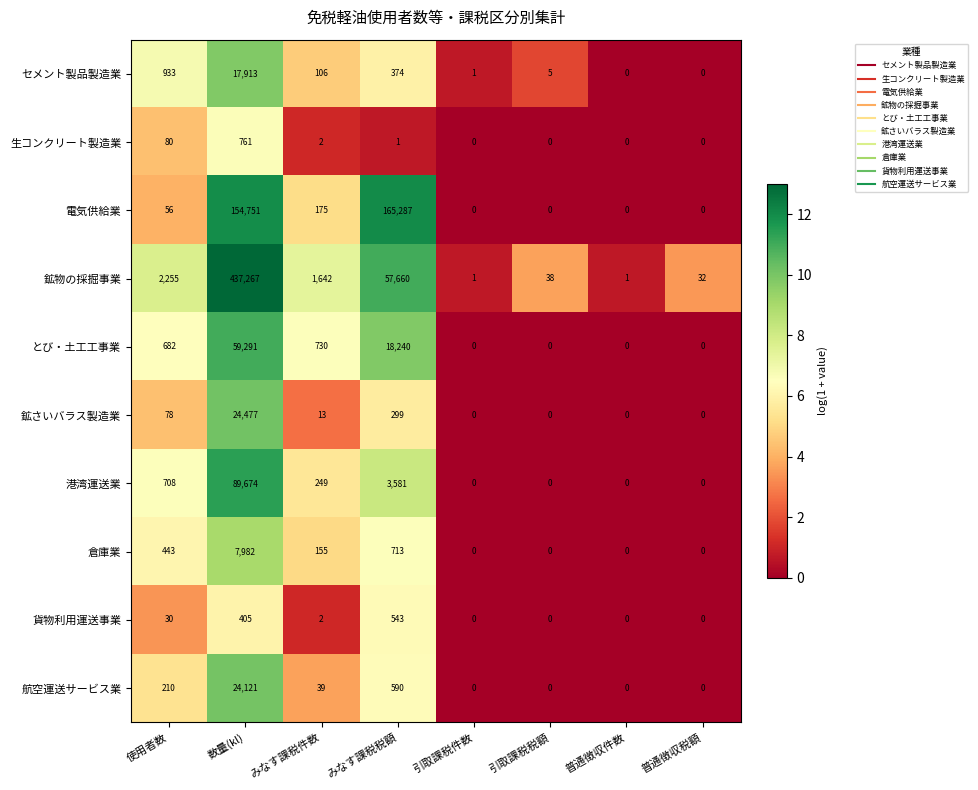

How many series are shown in this chart?

10